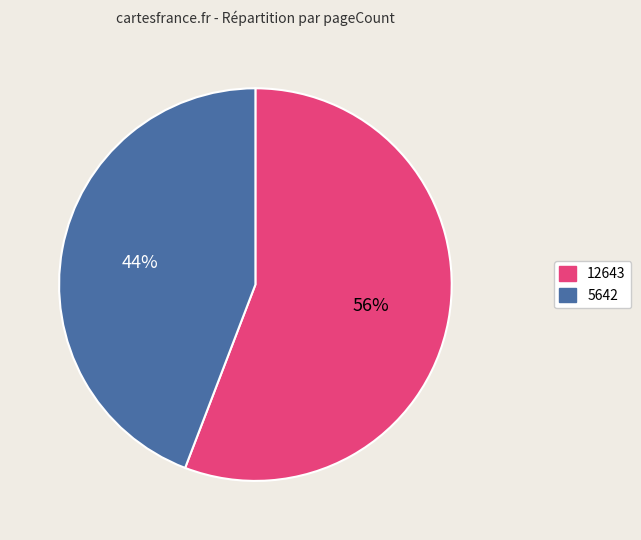

Is 5642 the majority of the pie?

No